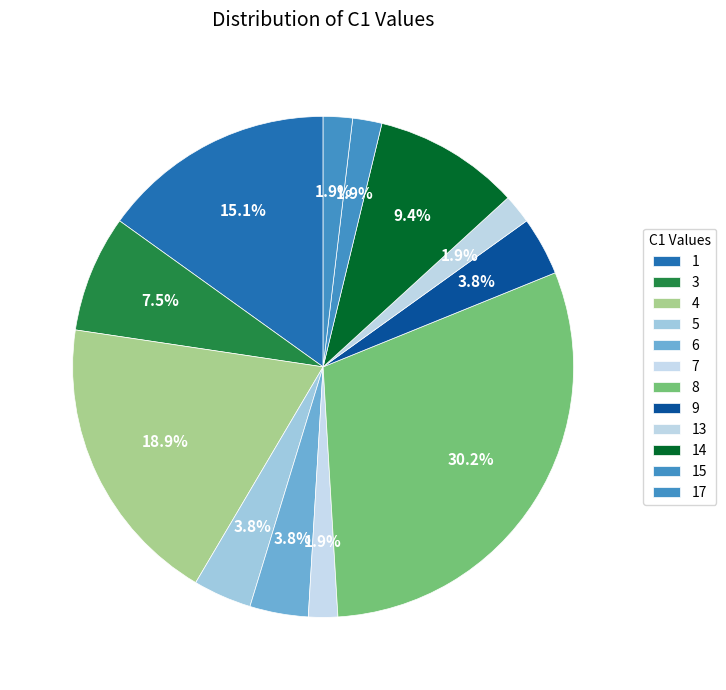

How many slices are in this pie chart?

12